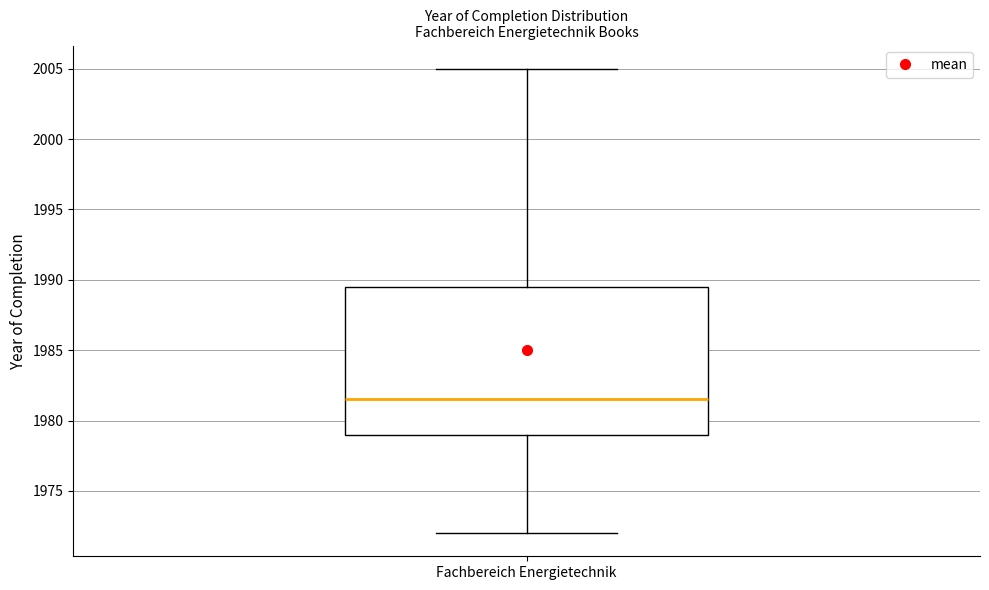

Where is the upper edge of the box for Fachbereich Energietechnik on the y-axis? The values are not printed on the chart, so give them approximately, as read against the axis.

1989.5